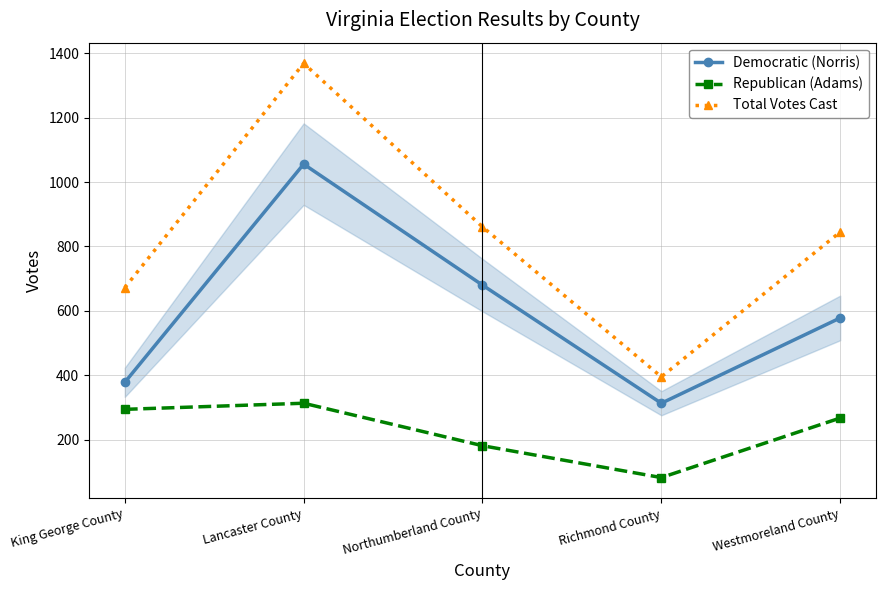

Reading right to left, list all the values displayed in this chart.

Democratic (Norris): 578	313	680	1056	378
Republican (Adams): 267	82	181	313	294
Total Votes Cast: 845	395	861	1369	672